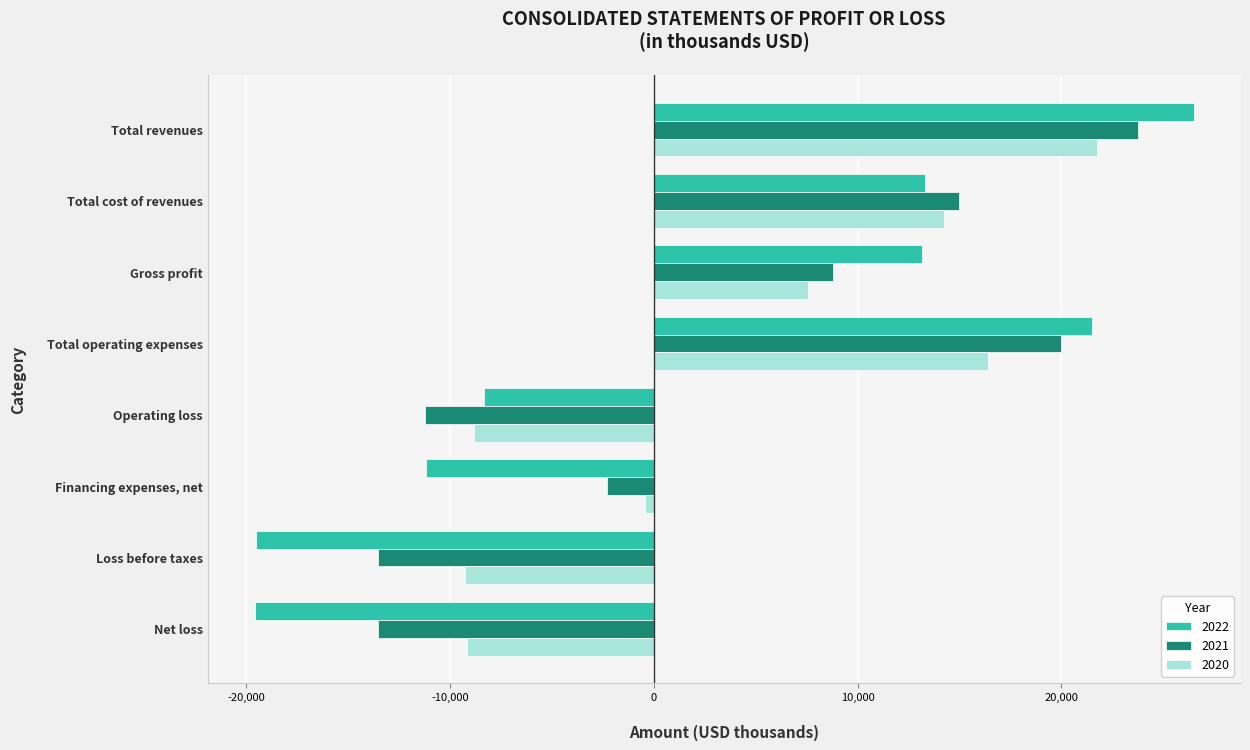

Which series changed the most between Gross profit and Total operating expenses?

2021